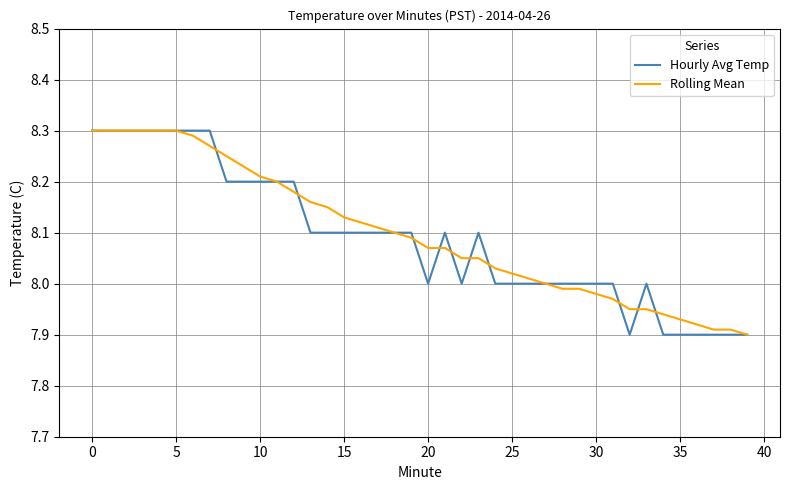

What are all the series names shown in the legend?

Hourly Avg Temp, Rolling Mean